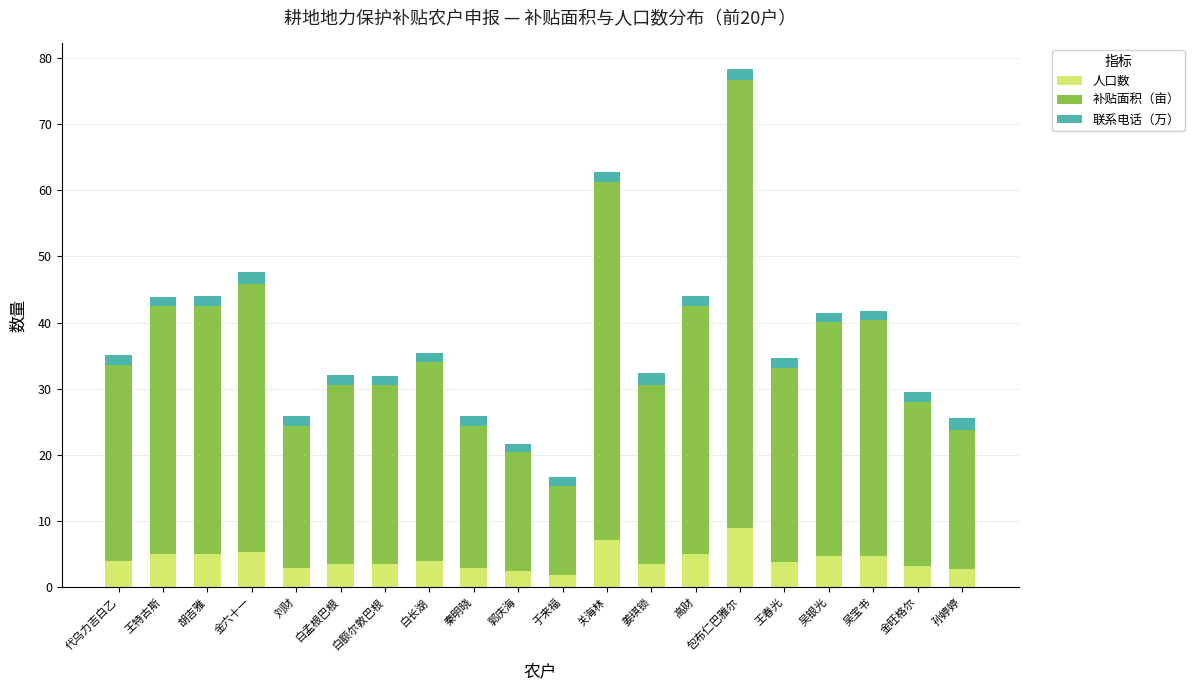

Are the bars grouped side by side (vs. stacked)?

No